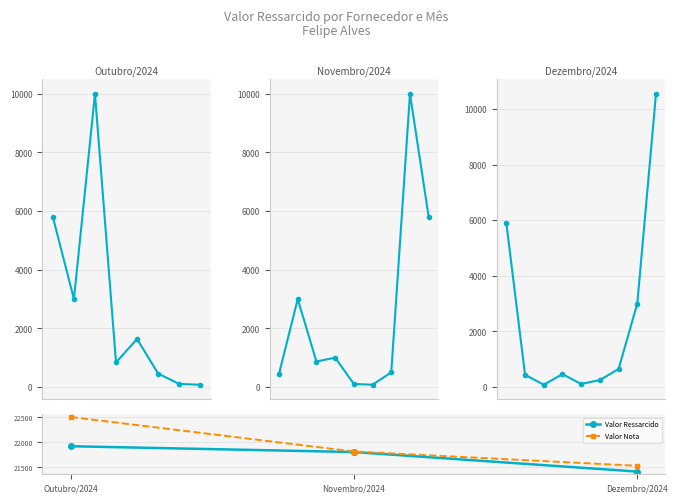

How many values in the Valor Ressarcido series exceed 21803?

2